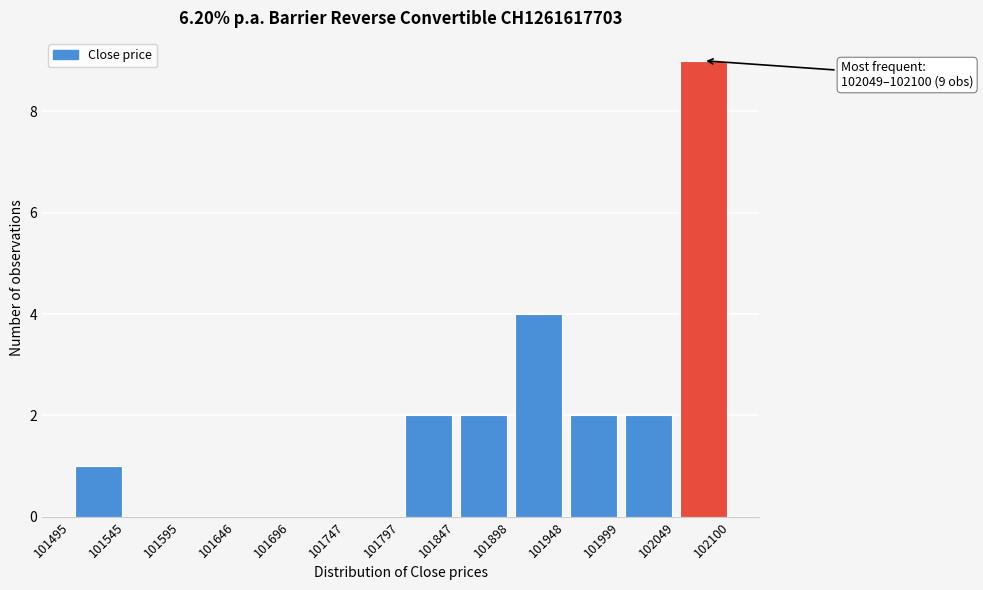

Which range on the x-axis has the tallest bar?

102049 to 102100